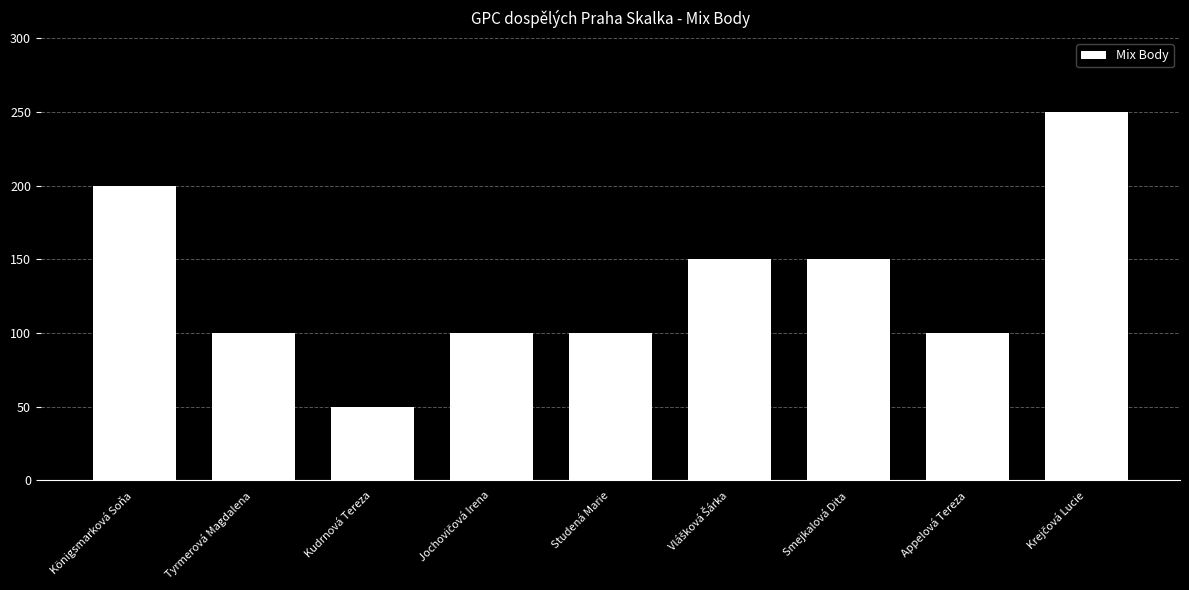

What is the change in value from Kudrnová Tereza to Studená Marie?

+50